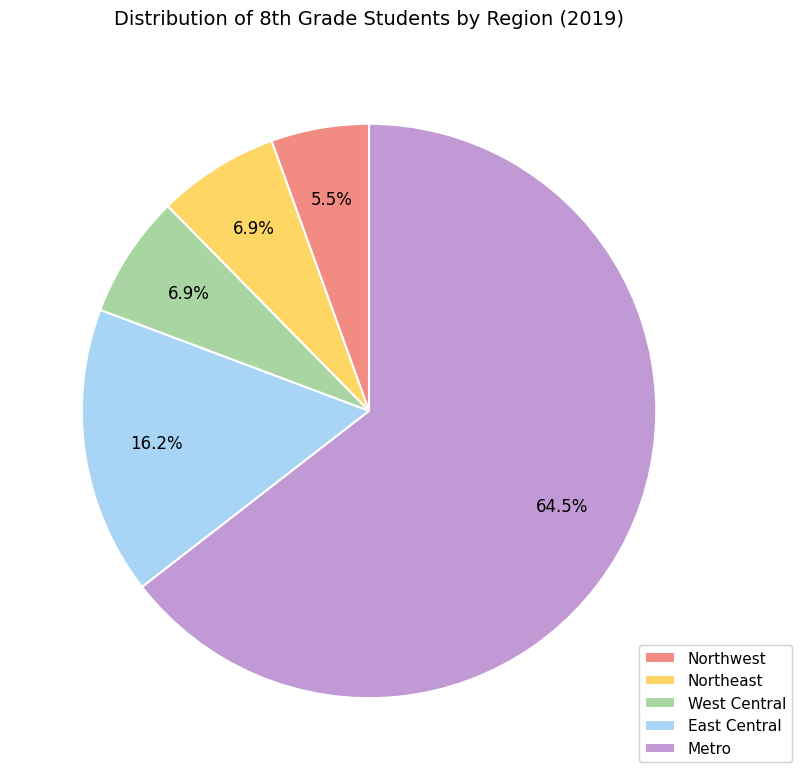

Is there a majority slice in this chart?

Yes